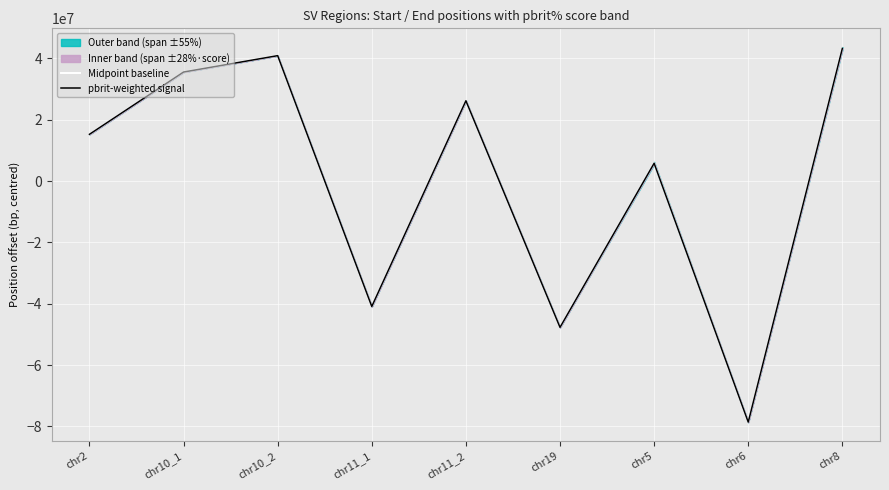

How many interior local valleys does the Midpoint baseline series have?

3